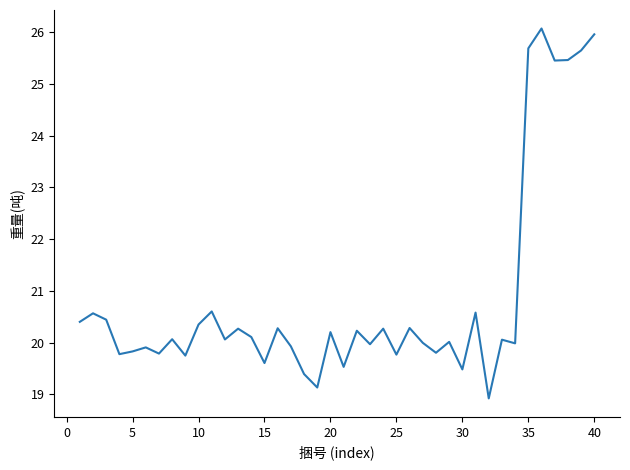

What is the smallest value displayed?

18.9